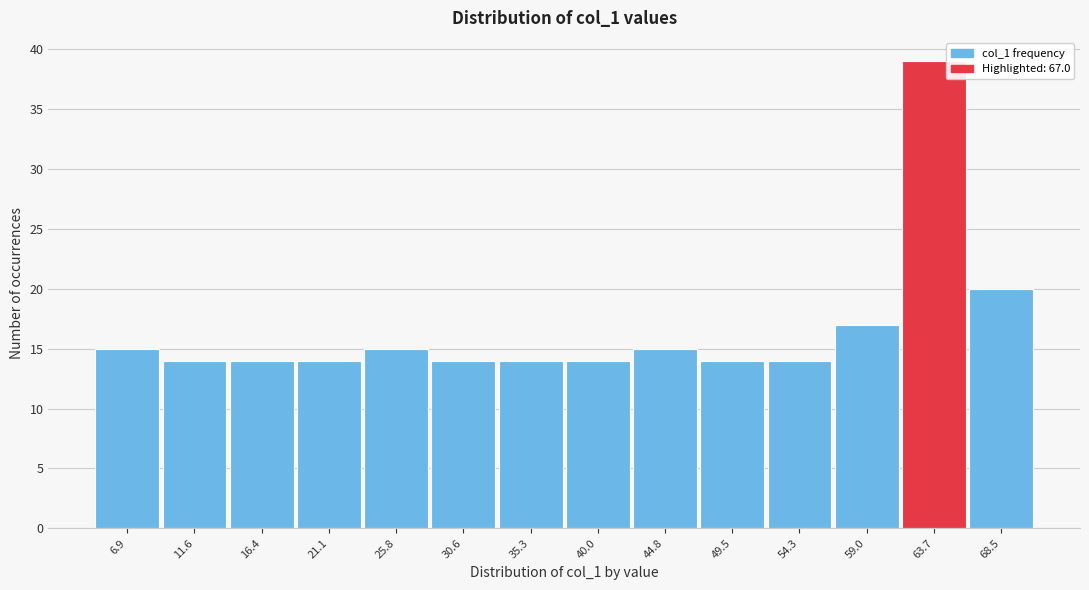

Reading left to right, what are all the values shown in this chart?

6.9=15	11.6=14	16.4=14	21.1=14	25.8=15	30.6=14	35.3=14	40.0=14	44.8=15	49.5=14	54.3=14	59.0=17	63.7=39	68.5=20